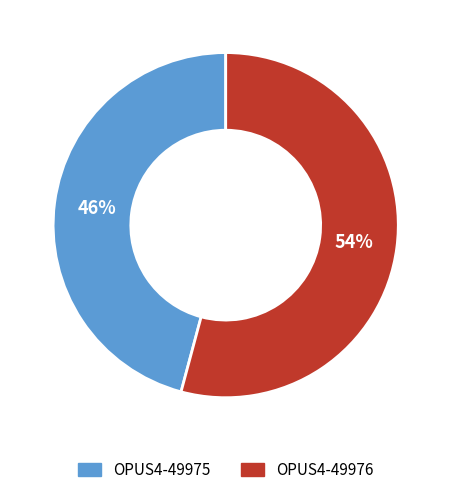

What is the largest slice in the pie chart?

OPUS4-49976